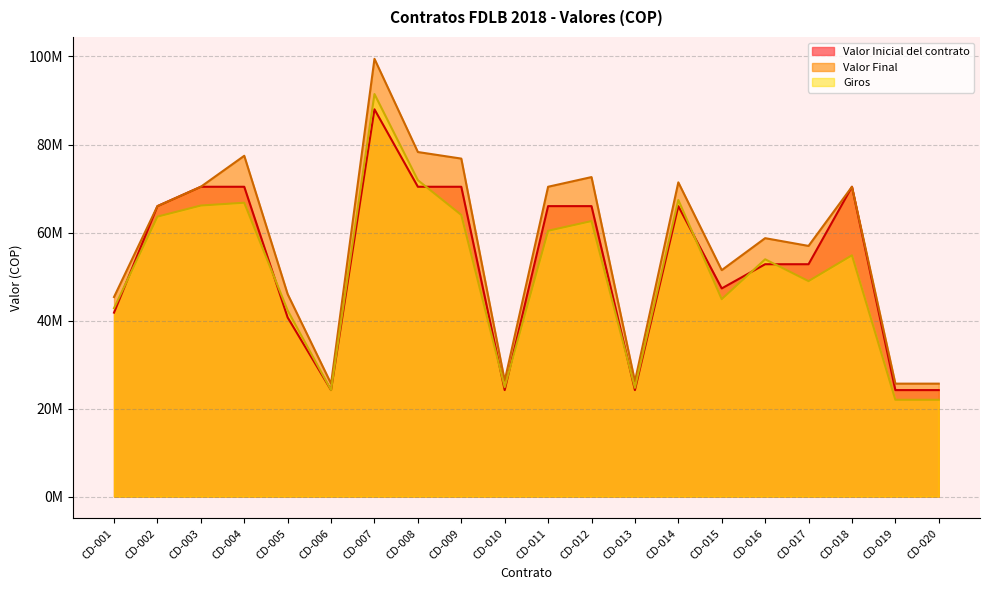

True or false: Giros has more than 2 interior local peaks.

True